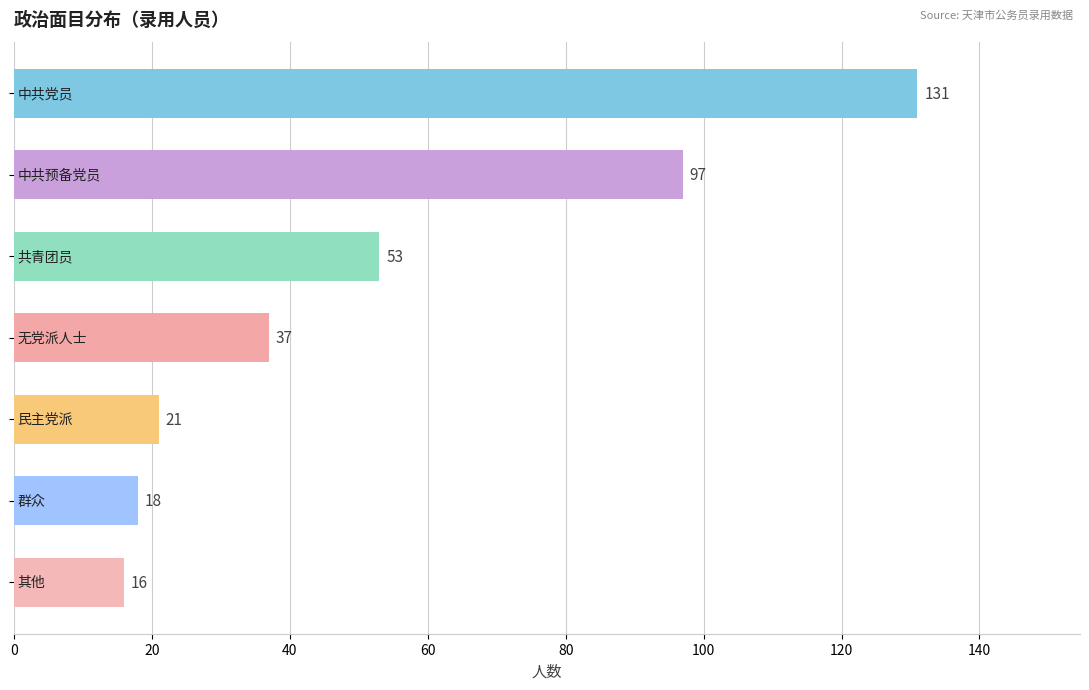

What is the difference between the maximum and minimum values?

115